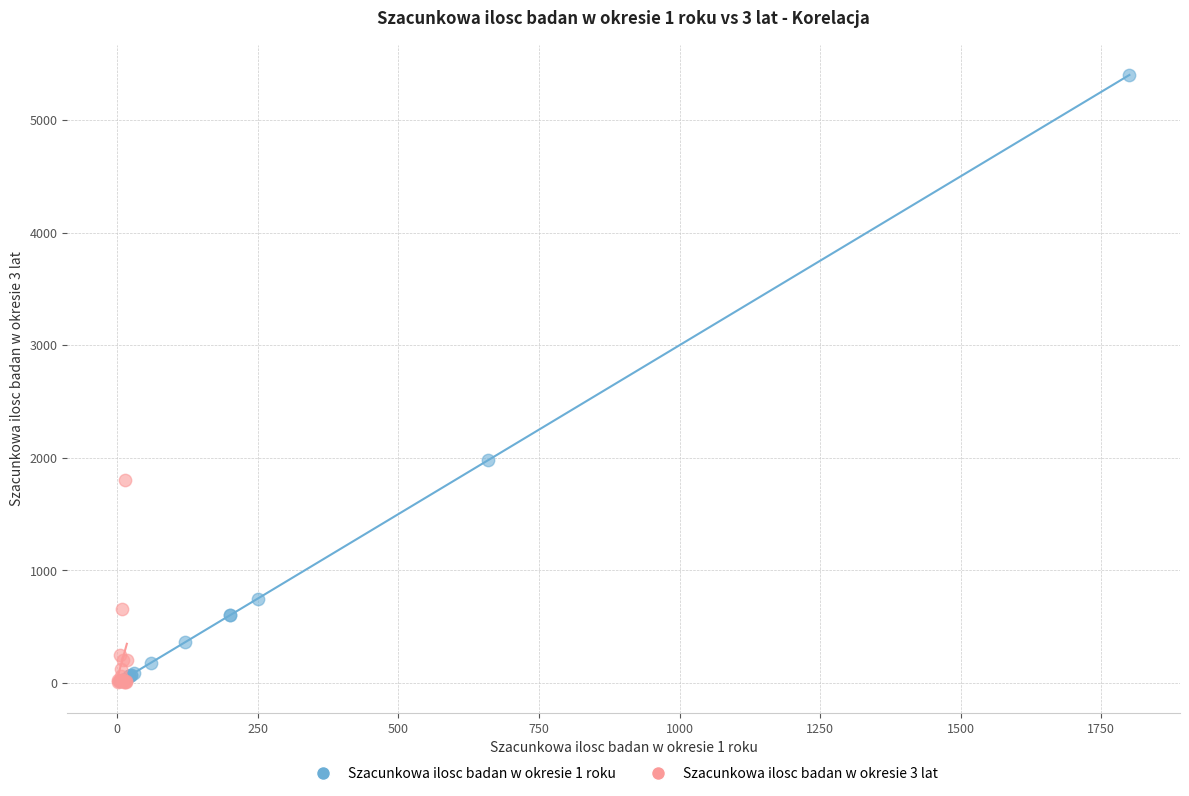

Which series has the widest spread of Y values?

Szacunkowa ilosc badan w okresie 1 roku